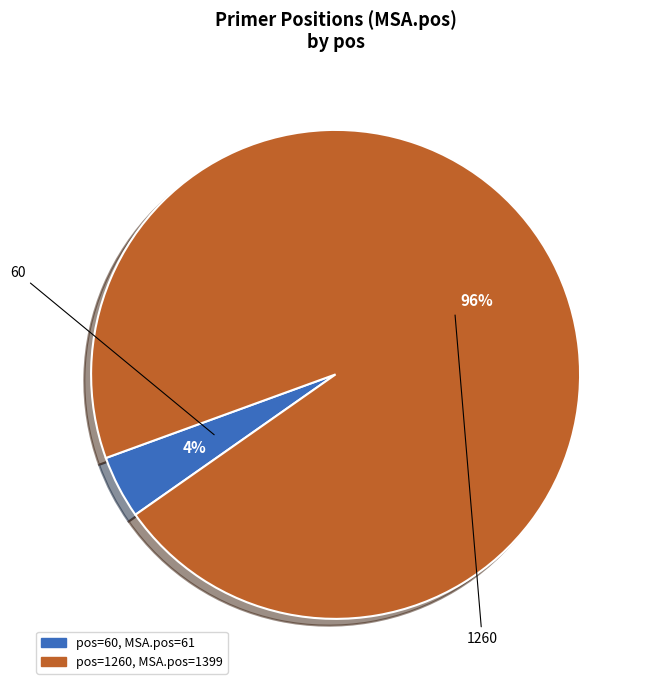

Is there a majority slice in this chart?

Yes